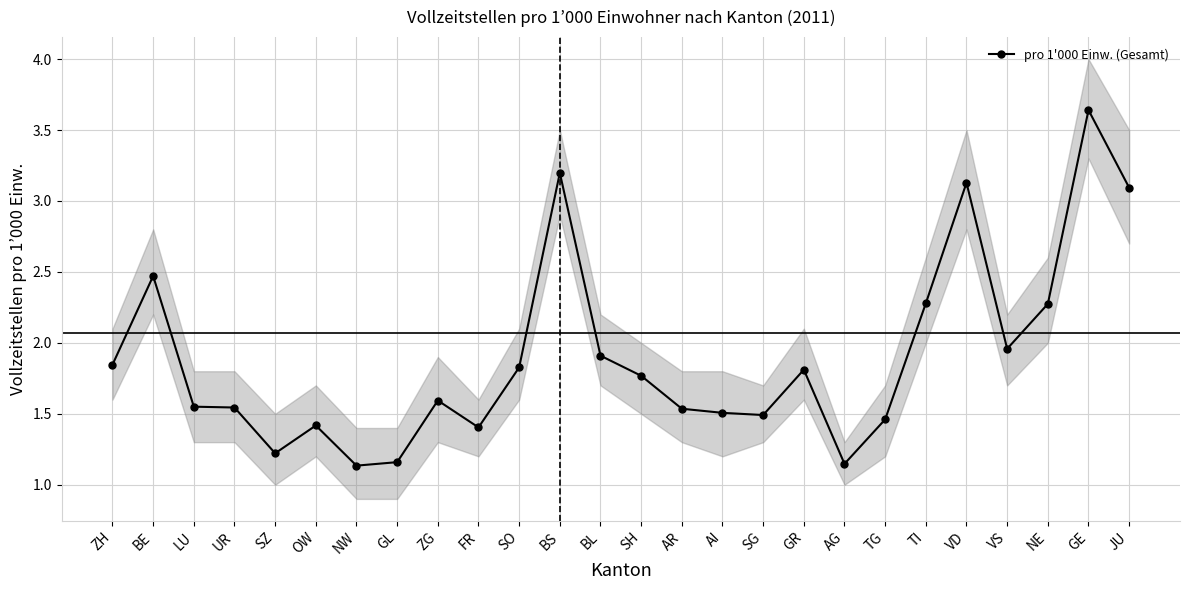

List the labels in order of value, smallest first.

NW, AG, GL, SZ, FR, OW, TG, SG, AI, AR, UR, LU, ZG, SH, GR, SO, ZH, BL, VS, NE, TI, BE, JU, VD, BS, GE